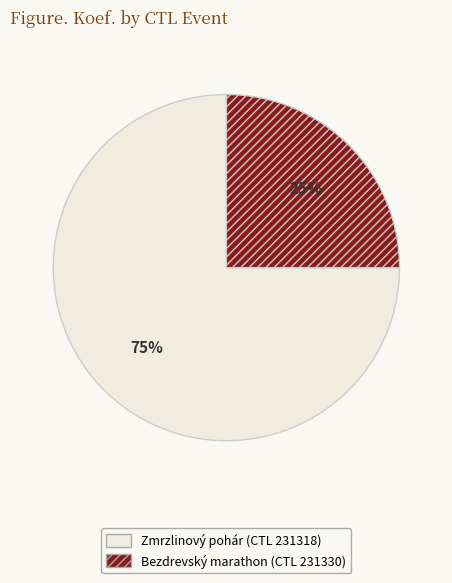

Between Zmrzlinový pohár (CTL 231318) and Bezdrevský marathon (CTL 231330), which is larger?

Zmrzlinový pohár (CTL 231318)